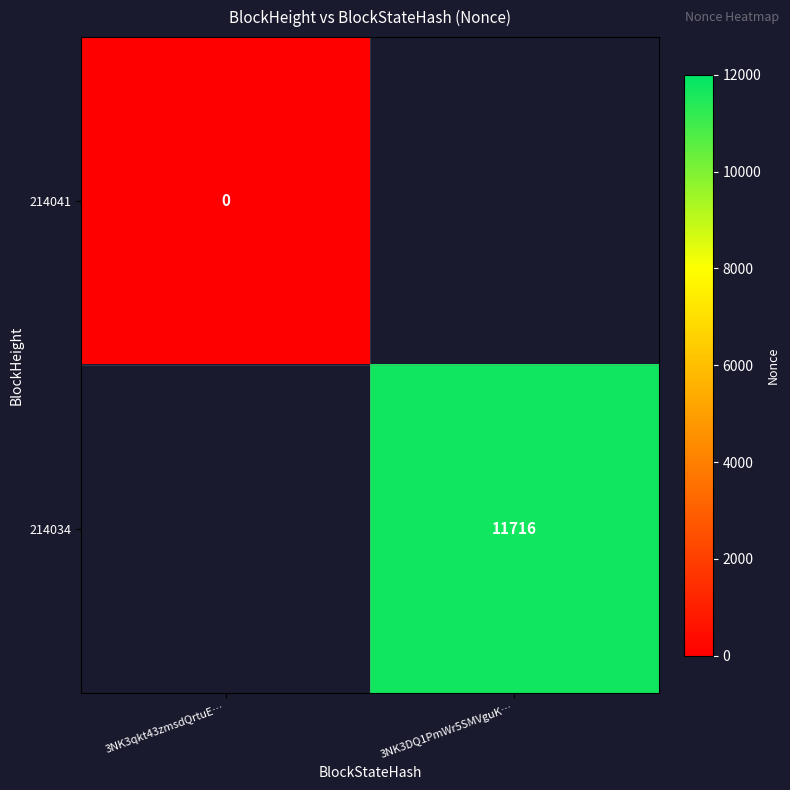

True or false: 214034 has a value of 6460 at 3NK3DQ1PmWr5SMVguK….

False